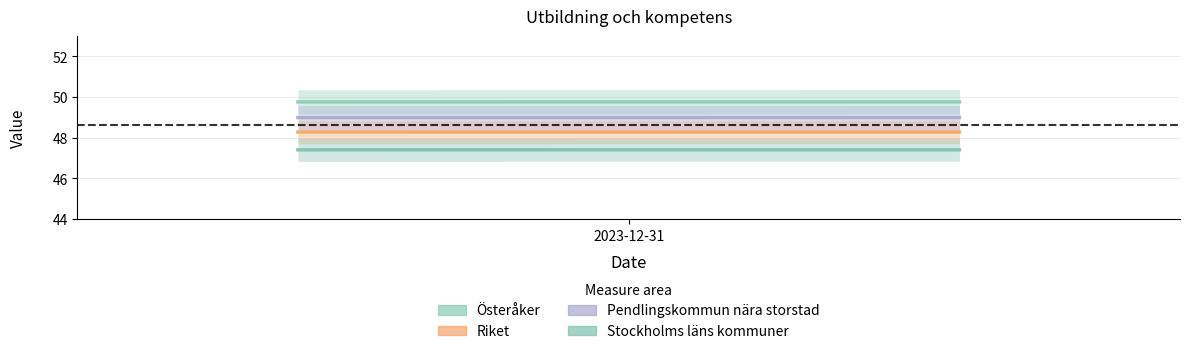

True or false: Pendlingskommun nära storstad and Österåker intersect in this chart.

False